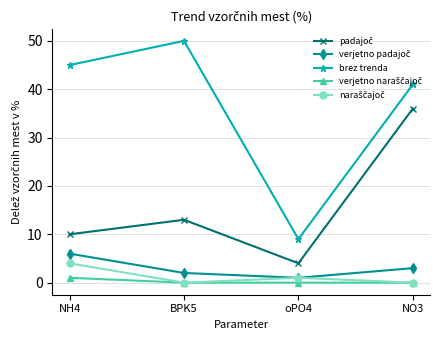

What is the label of the 1st point from the right?

NO3